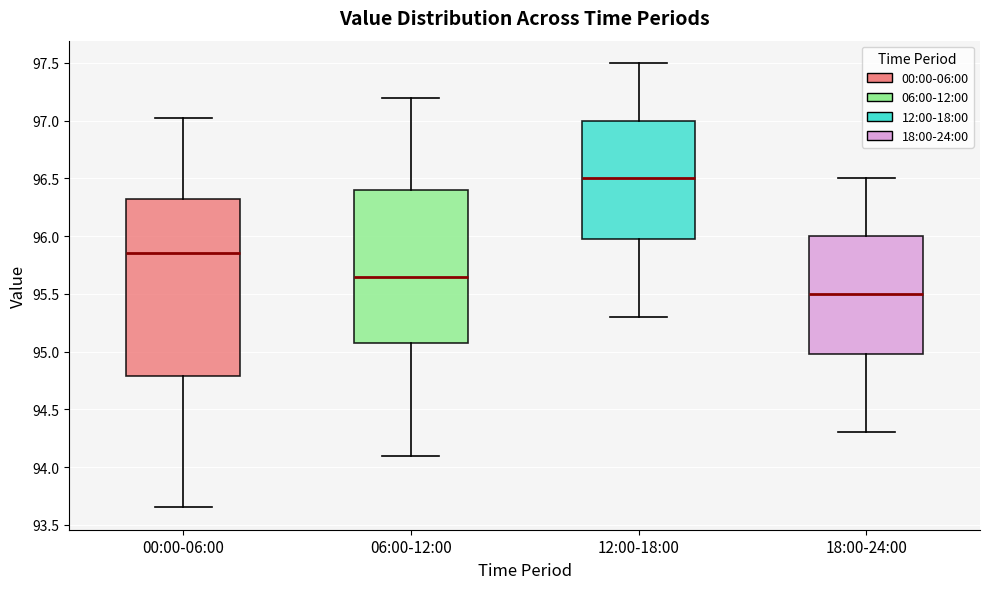

Which box's median line is the highest?

12:00-18:00